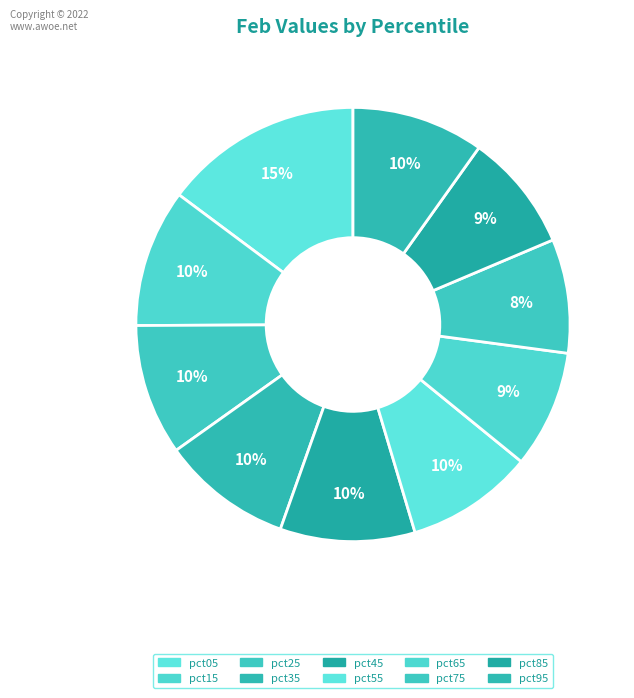

How many slices are in this pie chart?

10